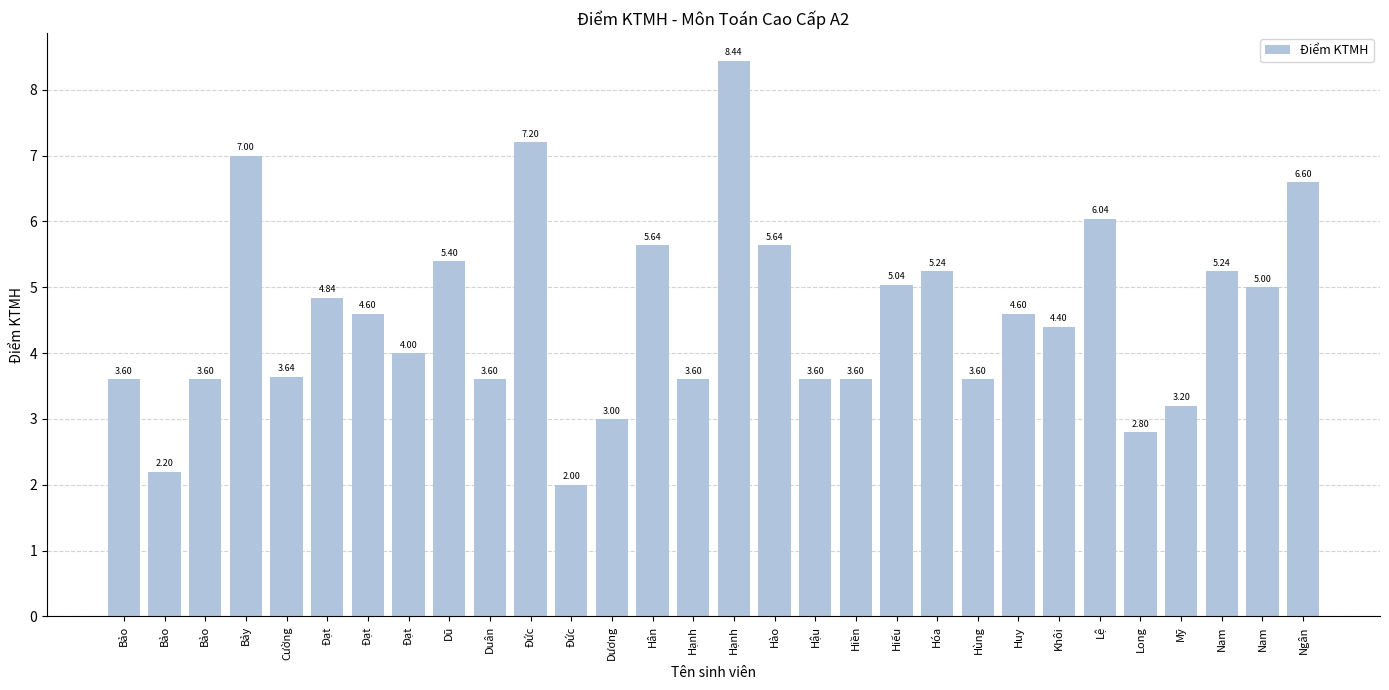

Are the bars horizontal?

No